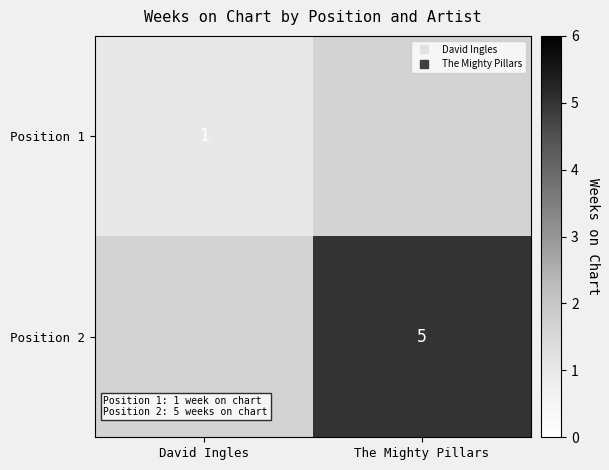

At The Mighty Pillars, list the series in order from smallest to largest.

Position 1, Position 2